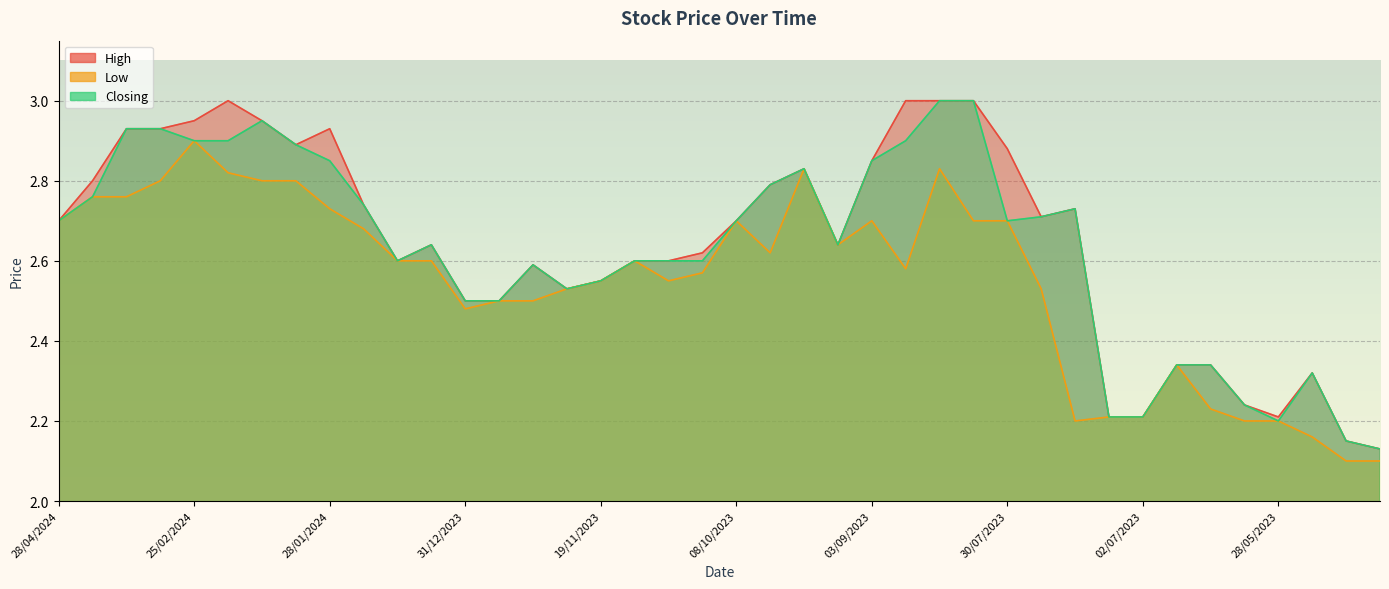

True or false: Low and Closing cross at least once.

False